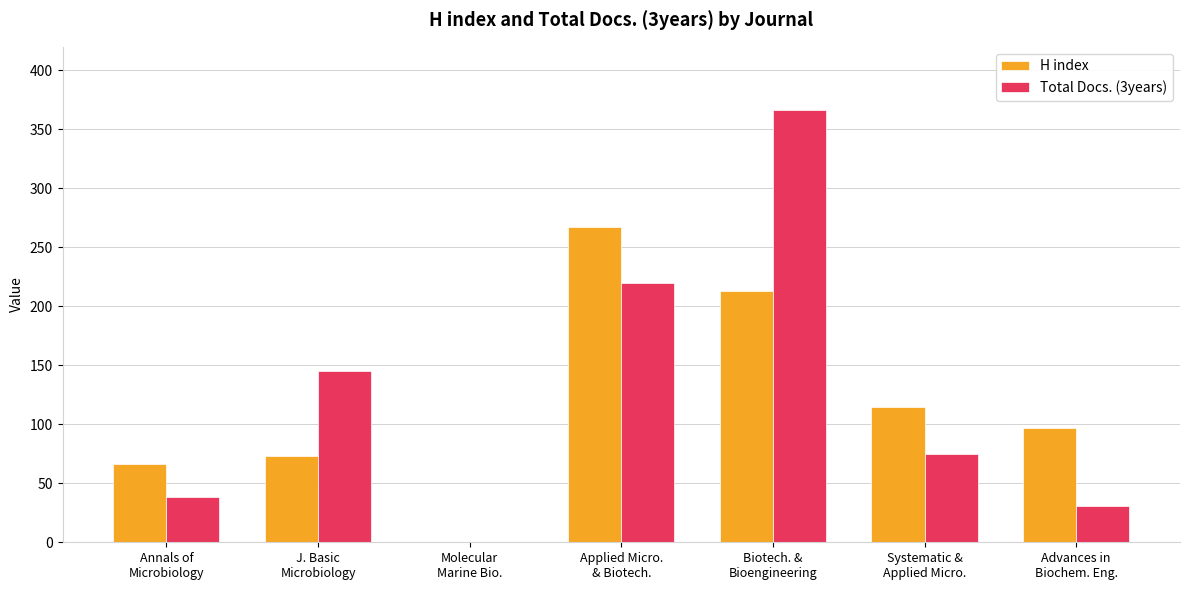

Where does the Total Docs. (3years) series first go above 75?

J. Basic
Microbiology